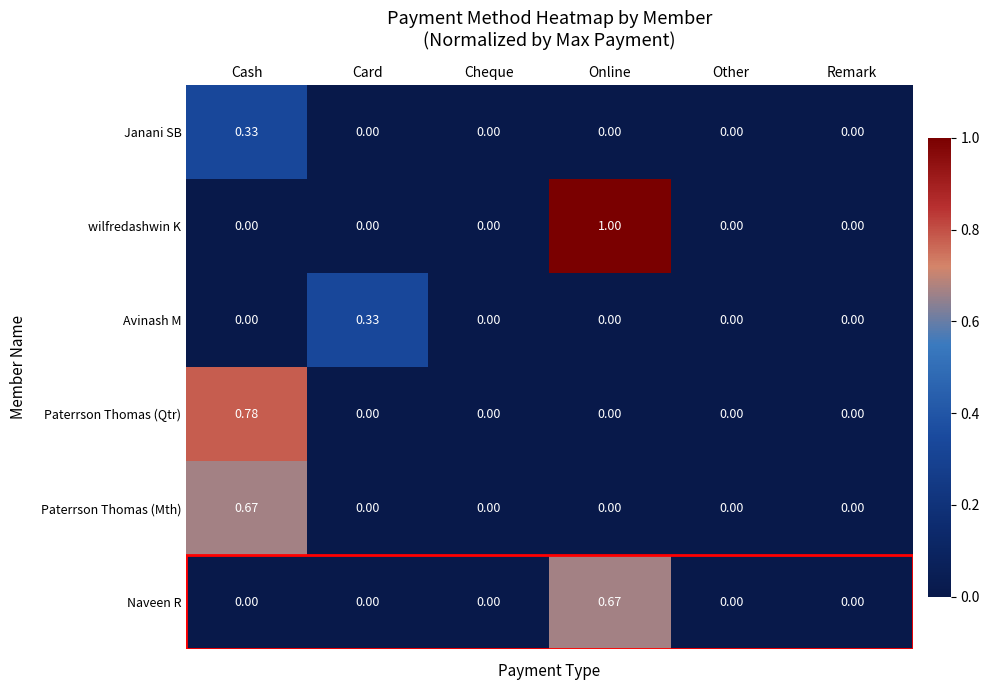

At which category does the chart reach its peak across all series?

Online